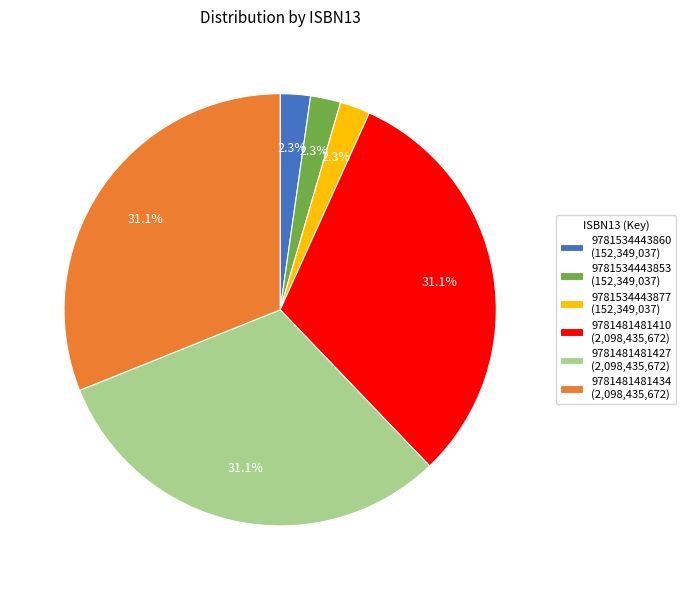

How many slices are in this pie chart?

6